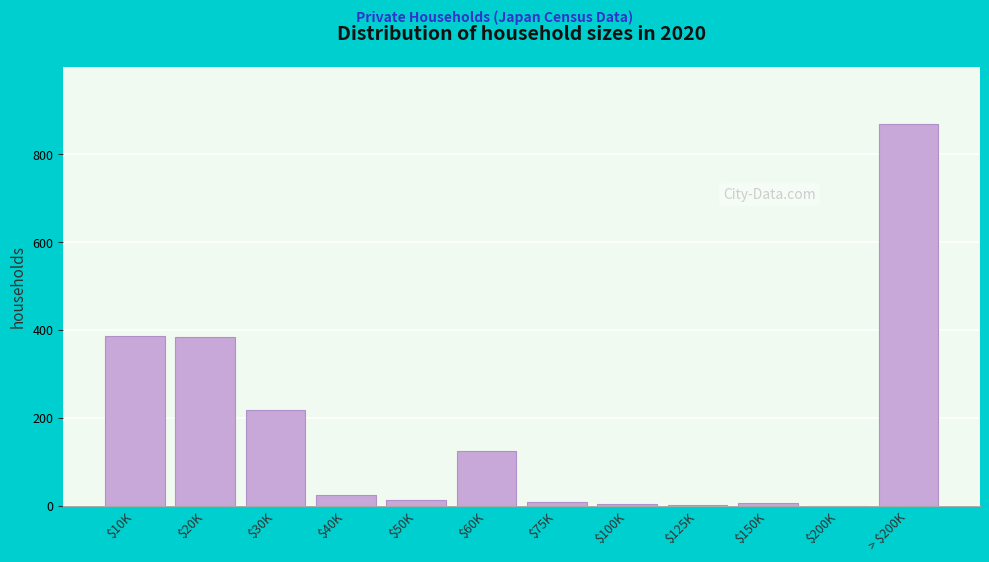

What is the greatest value displayed?

868.8